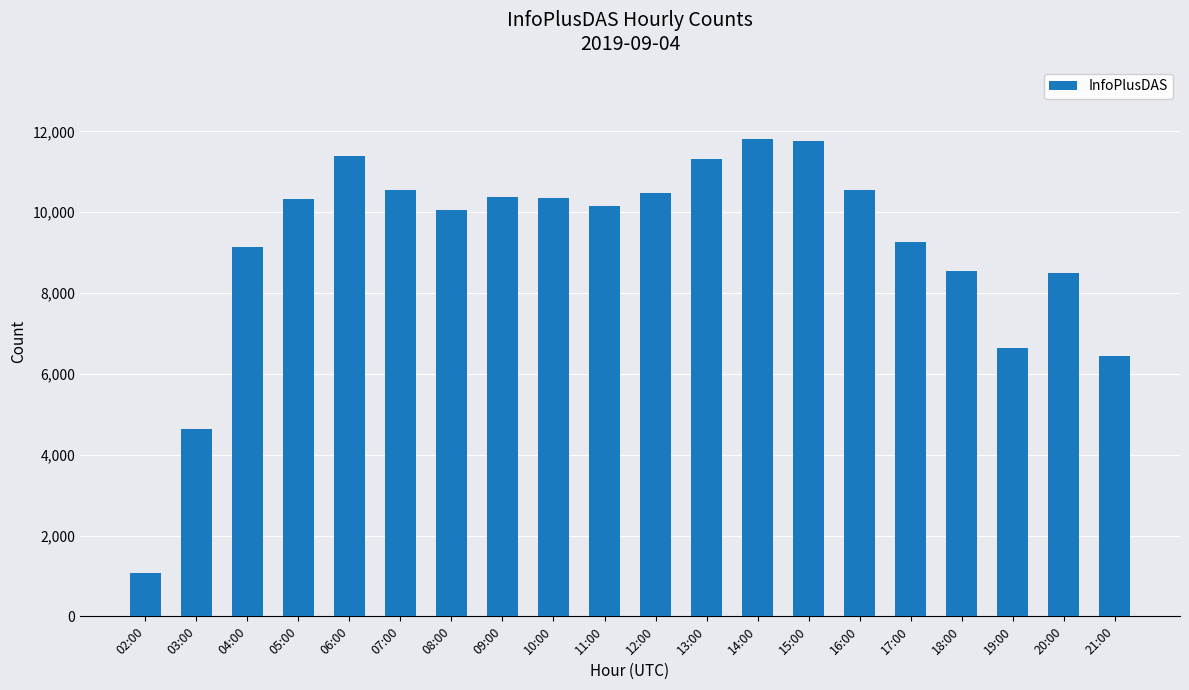

Is it true that the value at 17:00 is 14180?

False